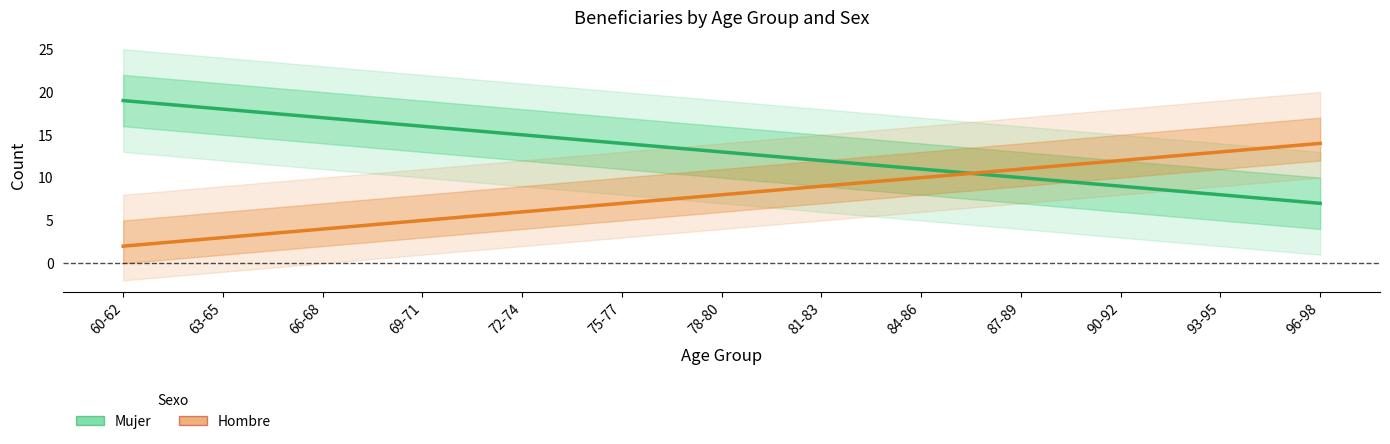

List the series in order of their peak value, highest first.

Mujer, Hombre